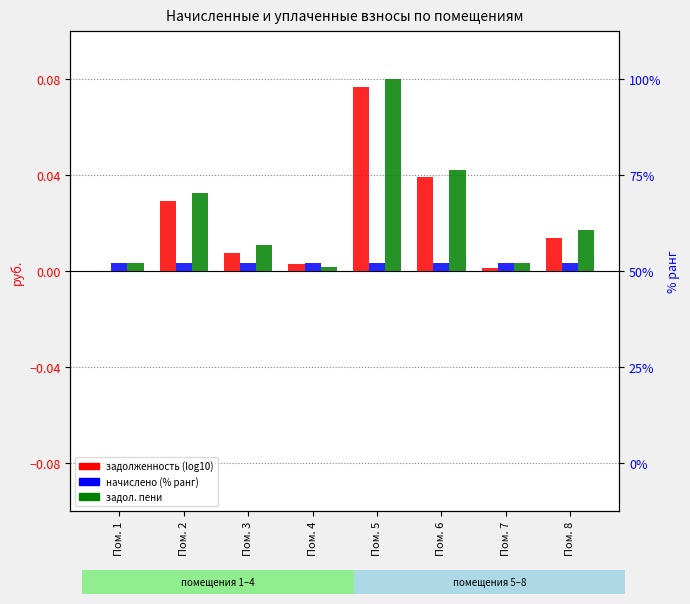

The задолженность (пени) series shows 0.0 at Пом. 7. True or false?

True